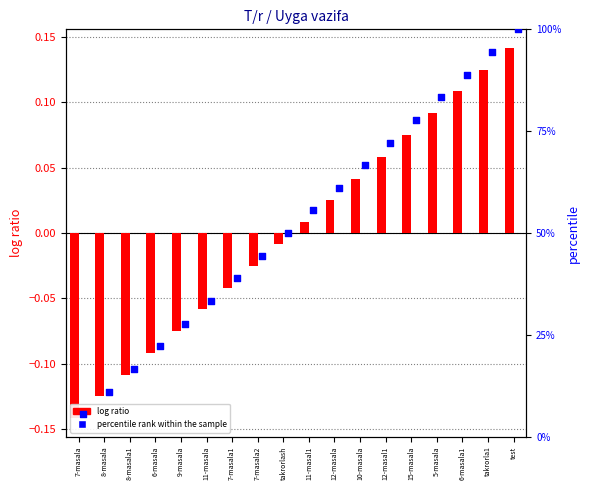

What are all the series names shown in the legend?

log ratio, percentile rank within the sample